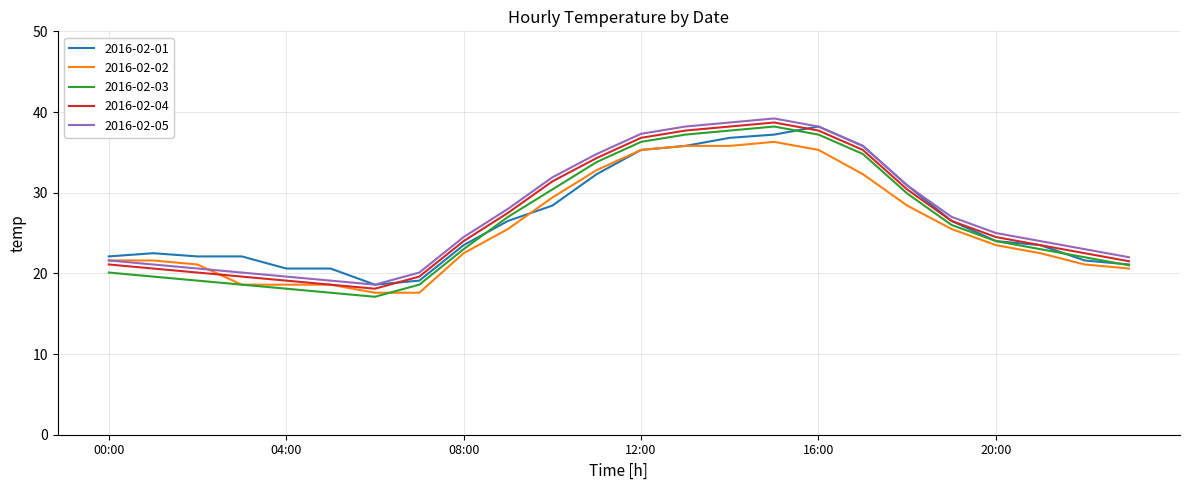

What is the lowest value of the 2016-02-05 series?

18.6